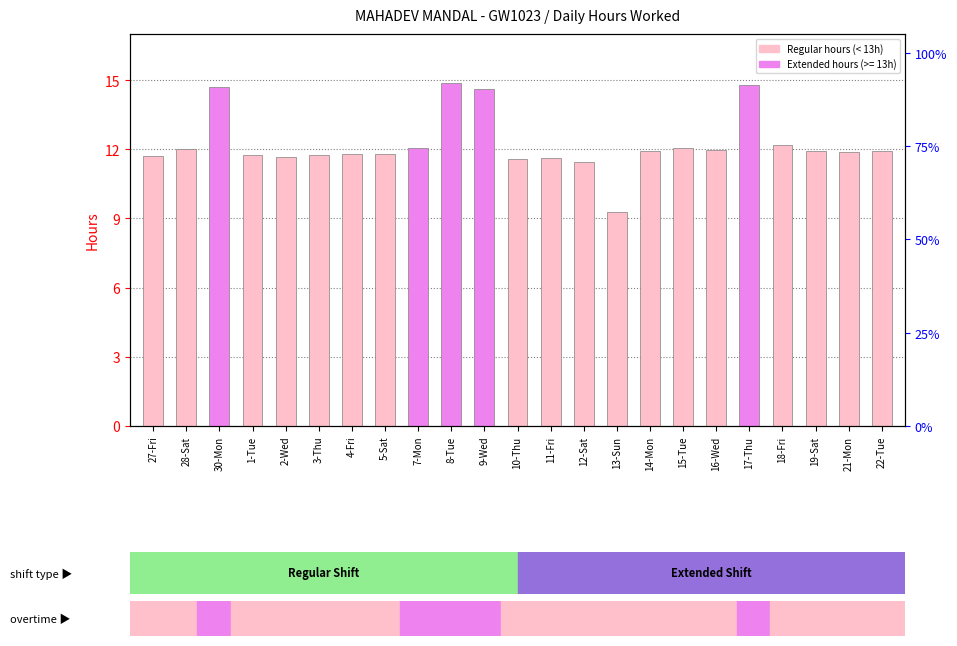

How many series are shown in this chart?

1